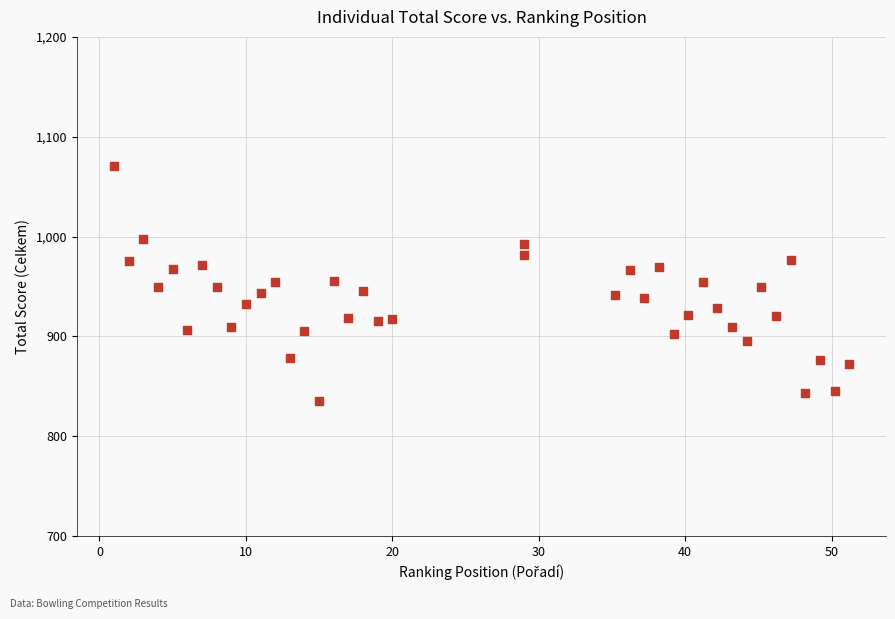

What is the range of Y values (max minus min)?

236